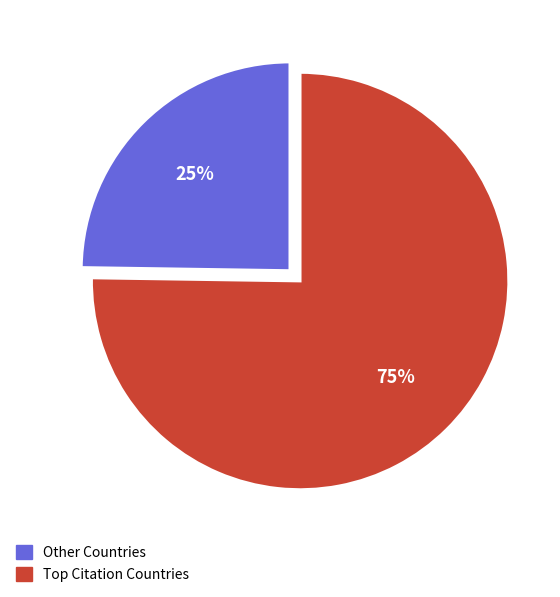

Which category has the biggest portion of the pie?

Top Citation Countries